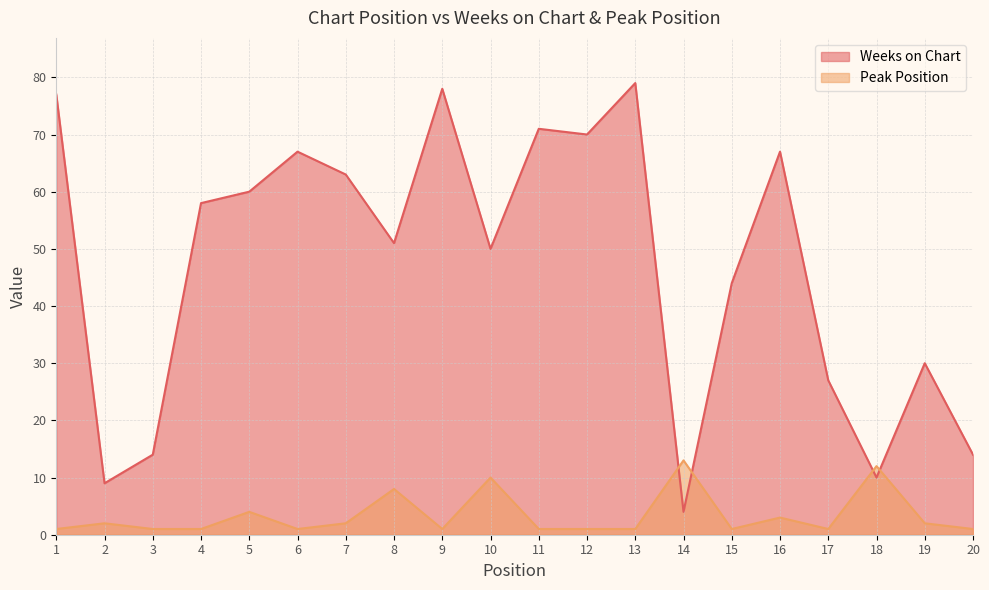

Is it true that Peak Position equals 1 at 7?

False